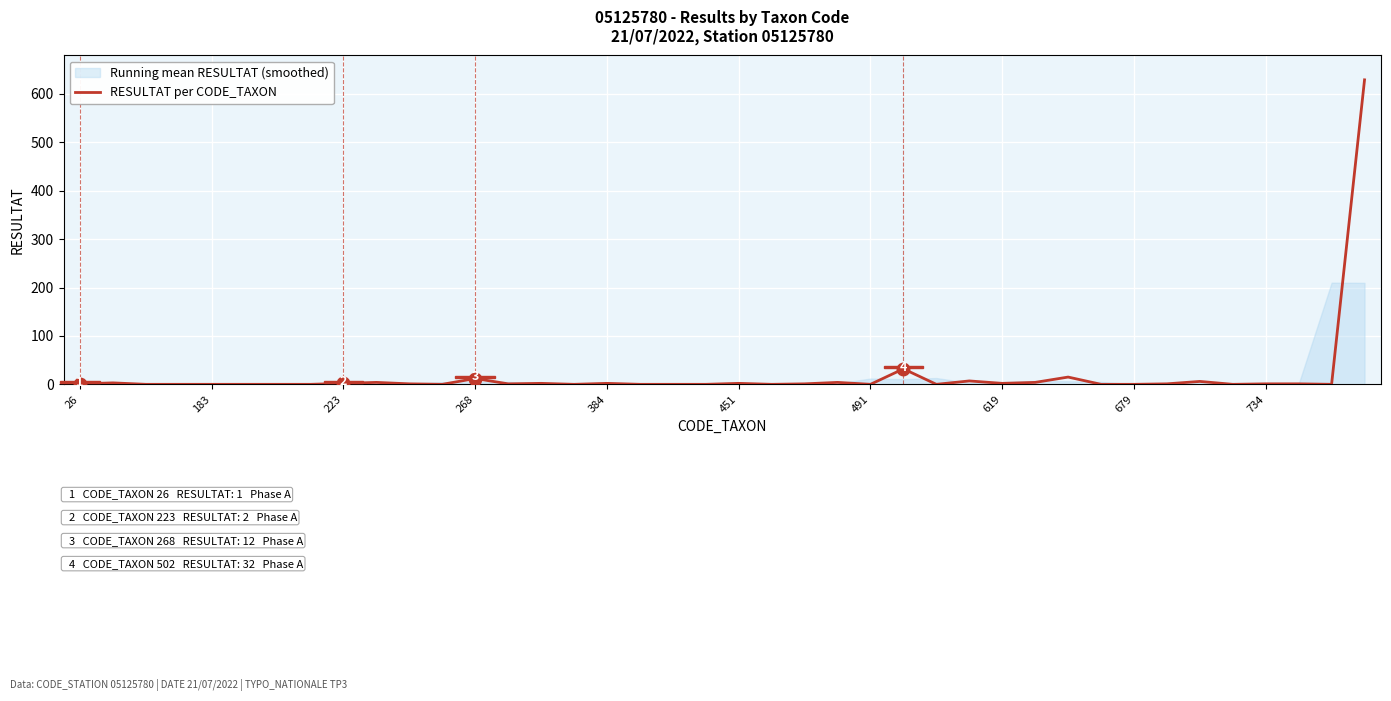

Does the chart display data point markers on the line(s)?

No